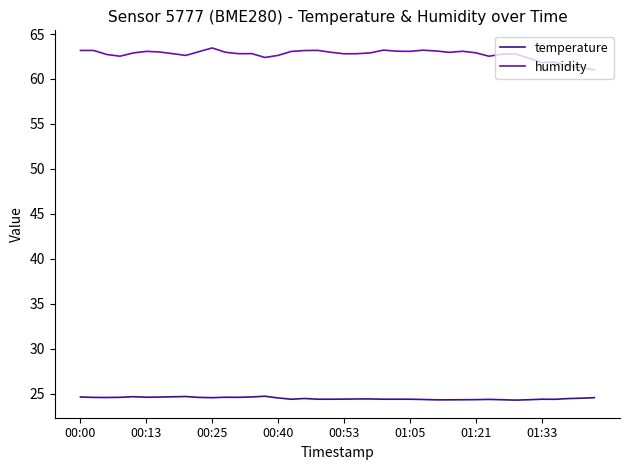

True or false: temperature and humidity cross at least once.

False